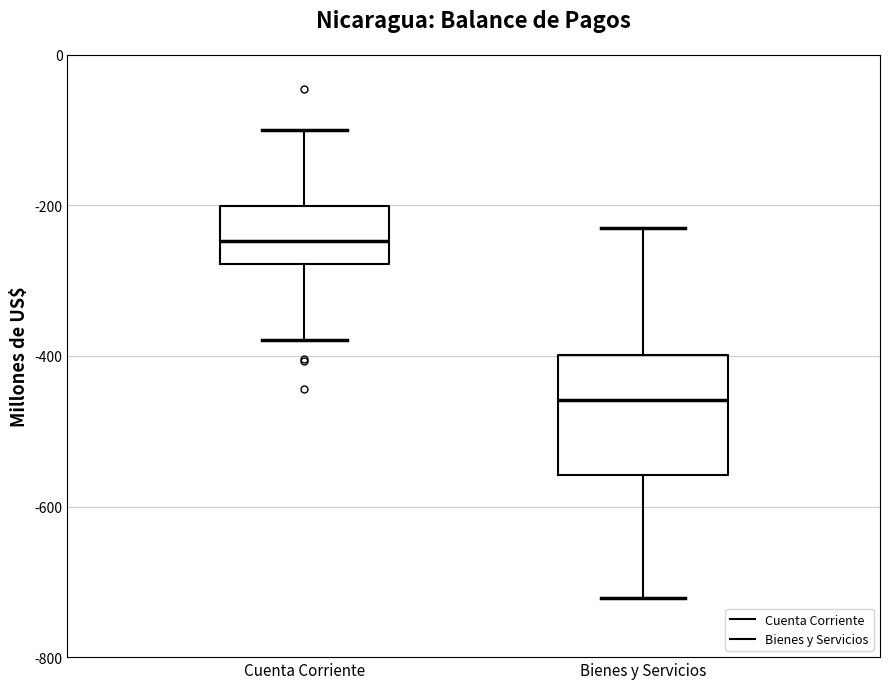

Reading left to right, read every box against the y-axis: the position of its median line, the range the box covers, and the ends of its whiskers. The values are not printed on the chart, so give them approximately, as read against the axis.

Cuenta Corriente: median -240, box -280 to -200, whiskers -380 to -100
Bienes y Servicios: median -460, box -560 to -400, whiskers -720 to -240